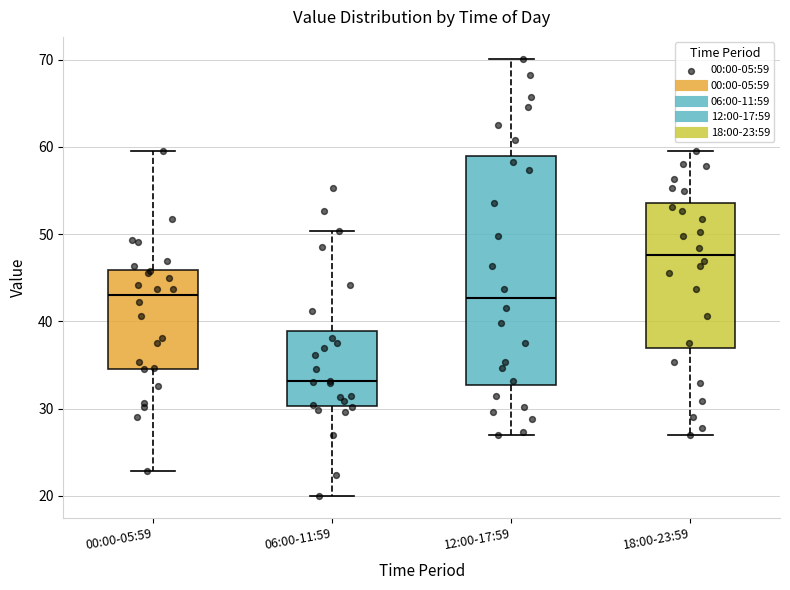

Reading left to right, transcribe this box plot: for each box, give where its median line is, the range the box spans, and where its two whiskers end, as read against the y-axis. The values are not printed on the chart, so give them approximately, as read against the axis.

00:00-05:59: median 43, box 35 to 46, whiskers 23 to 60
06:00-11:59: median 33, box 30 to 39, whiskers 20 to 50
12:00-17:59: median 43, box 33 to 59, whiskers 27 to 70
18:00-23:59: median 48, box 37 to 54, whiskers 27 to 60